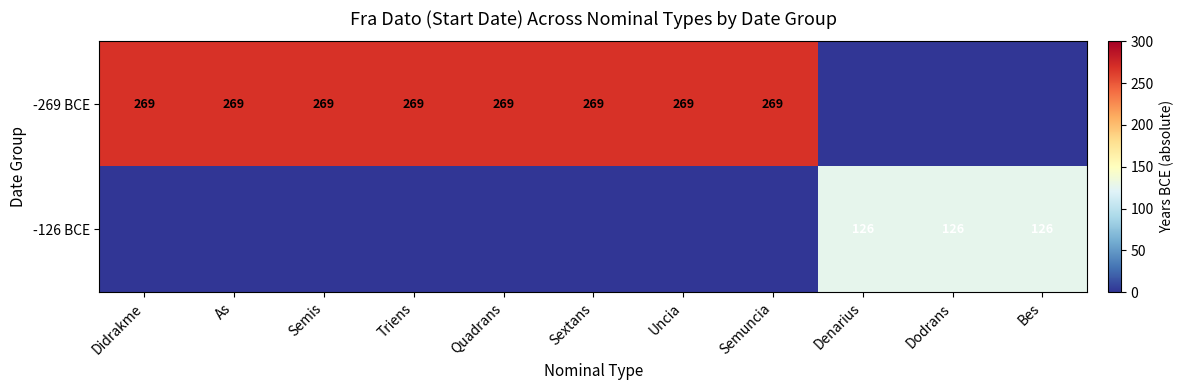

Count the number of data series in this chart.

2